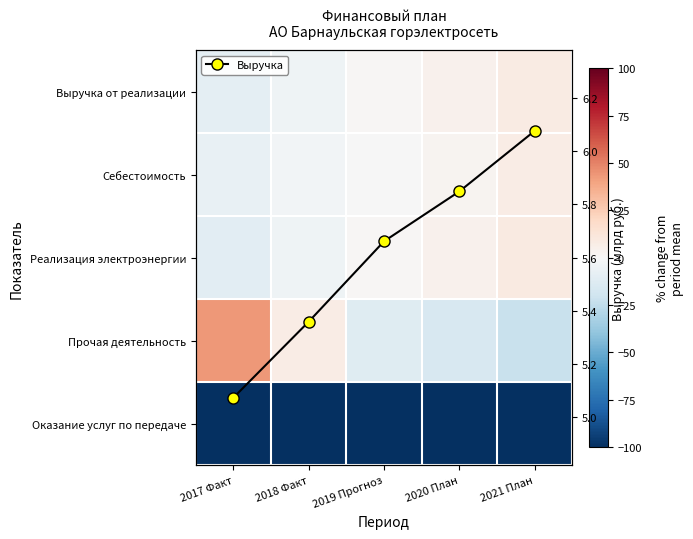

Rank the series at 2019 Прогноз from highest to lowest value.

Выручка (млрд руб.), Реализация электроэнергии, Выручка от реализации, Себестоимость, Прочая деятельность, Оказание услуг по передаче